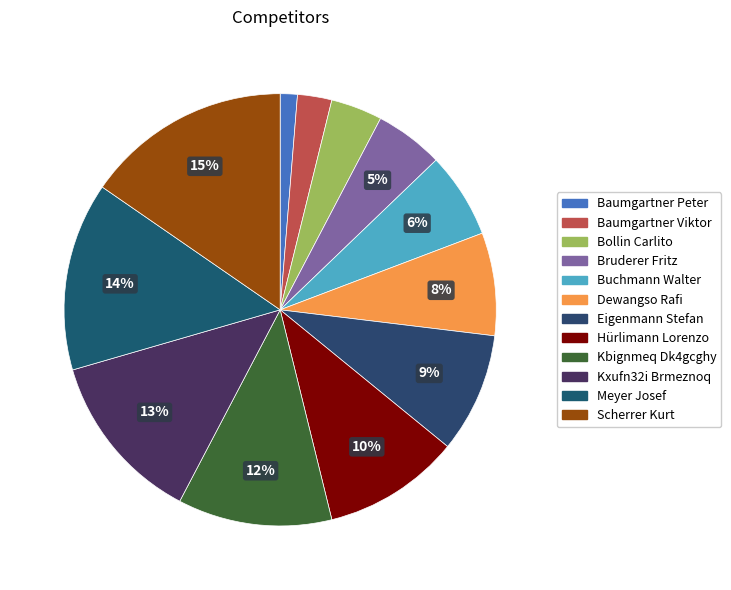

To the nearest percent, what is the difference between the largest and smallest slice percentages?

14%